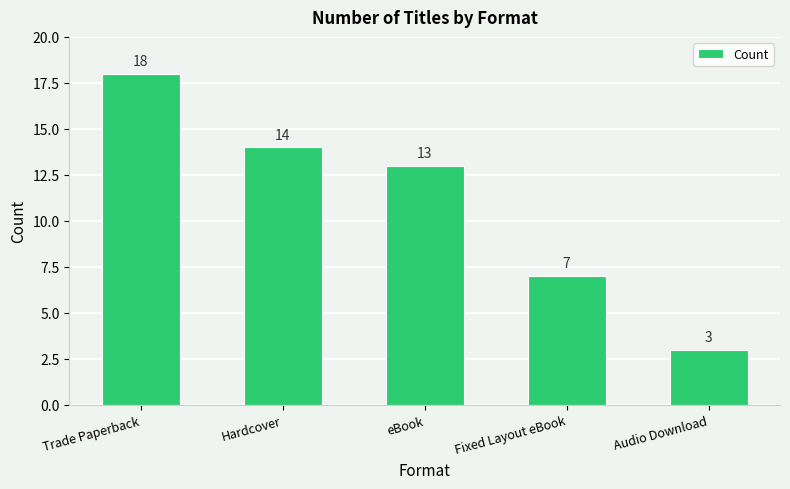

True or false: the data shows 3 at Audio Download.

True